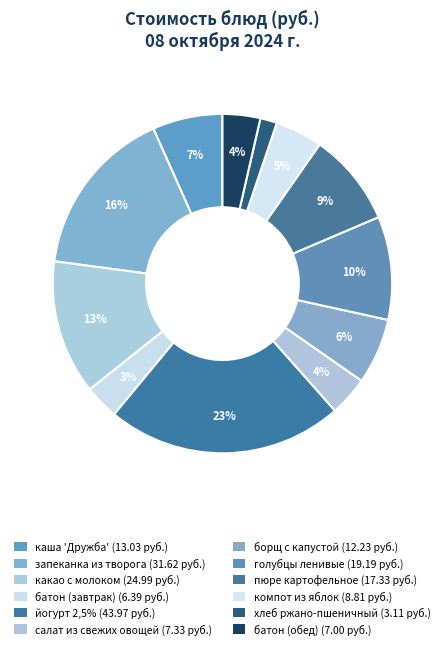

What percentage is the пюре картофельное slice, to the nearest percent?

9%